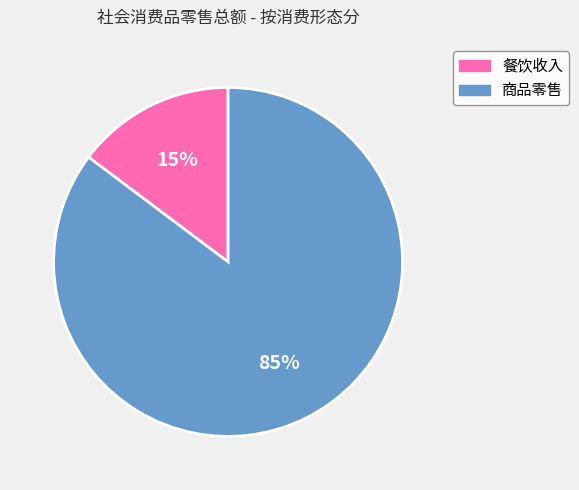

True or false: 商品零售 accounts for 79% of the total.

False